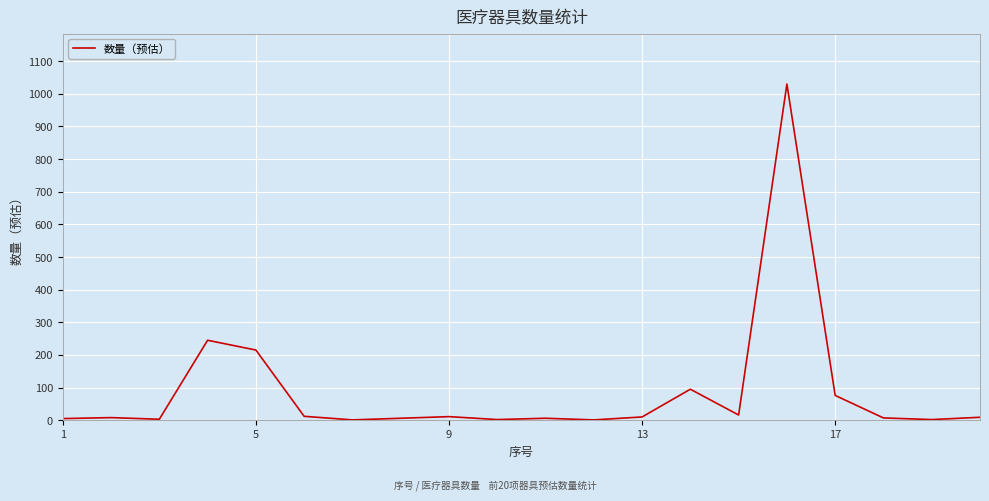

What is the difference between the maximum and minimum values?

1029